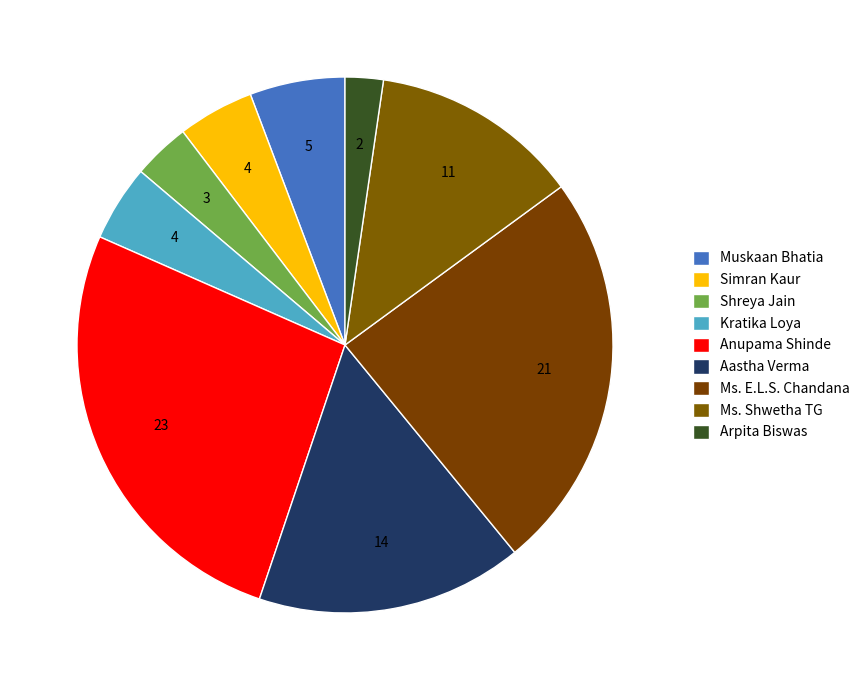

Count the number of slices in the pie.

9